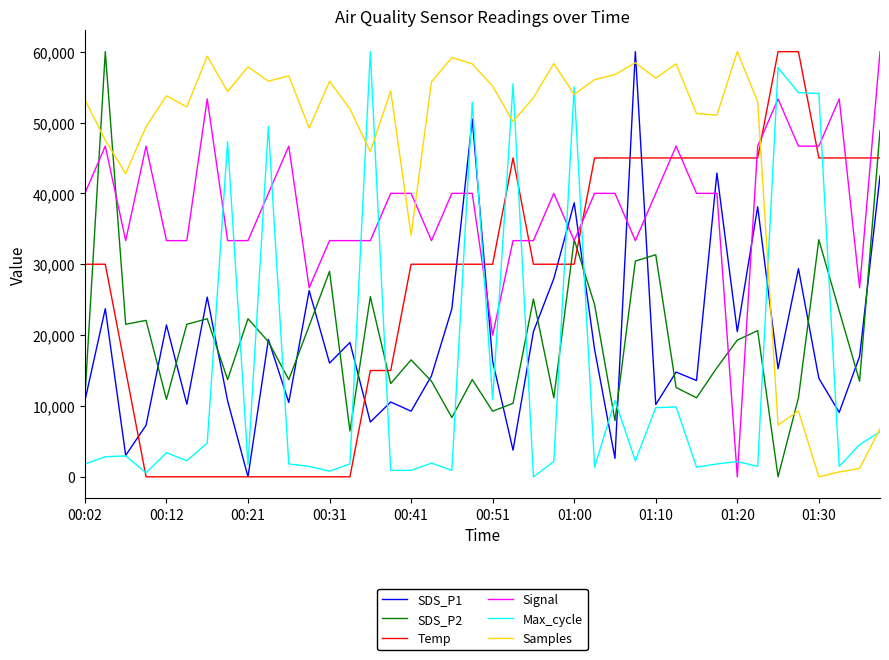

Which series has the largest total across all categories?

Samples